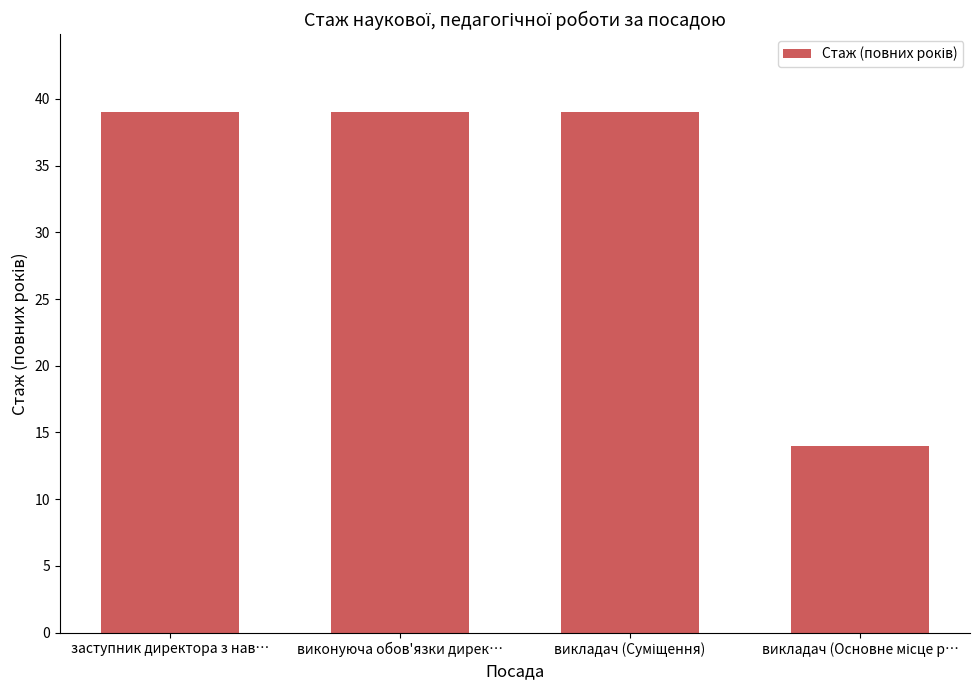

What is the minimum value shown in the chart?

14